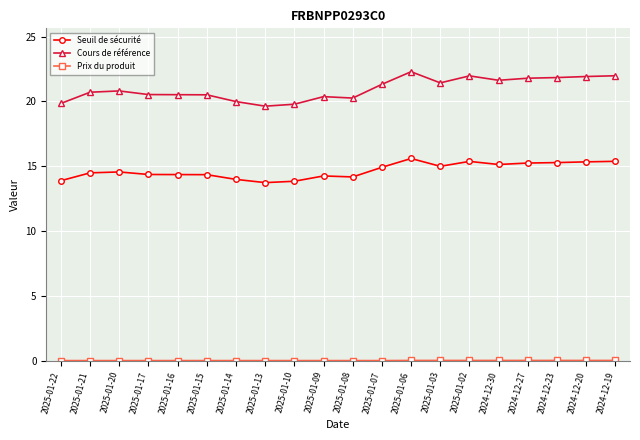

Which series has the largest total across all categories?

Cours de référence